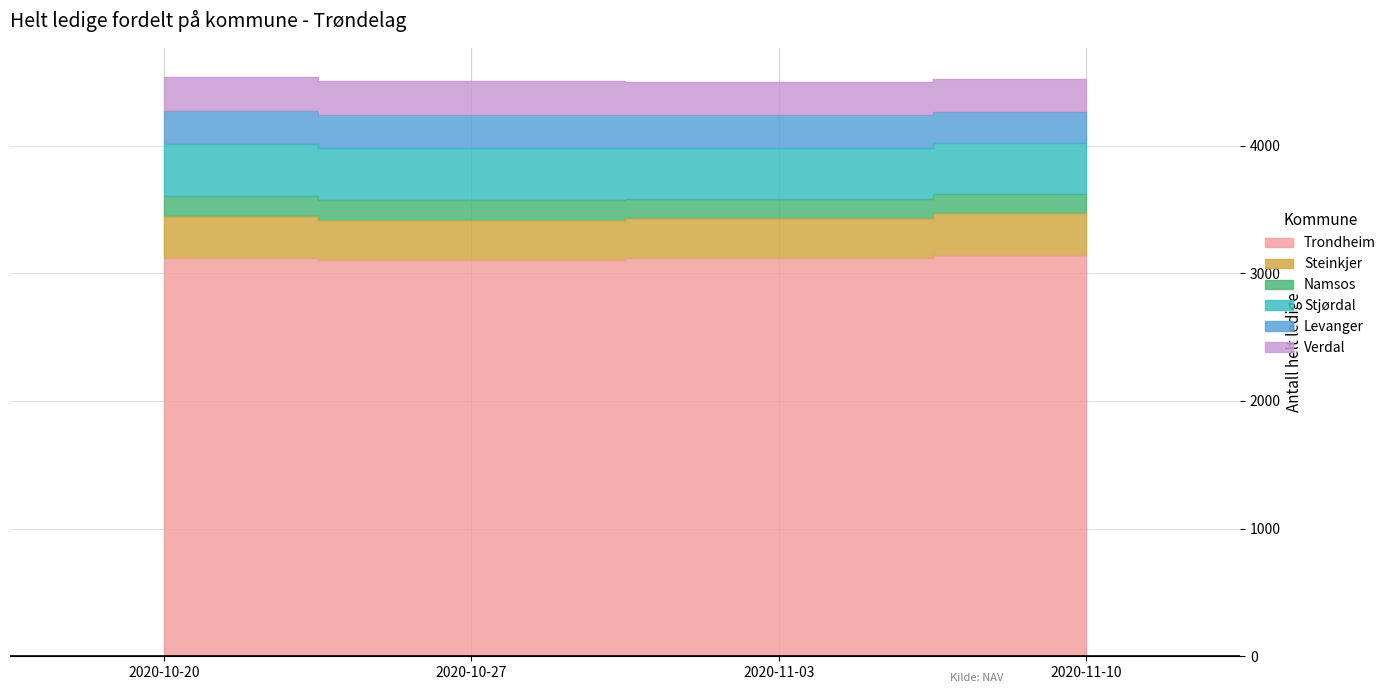

Rank the series by their maximum value, from lowest to highest.

Namsos, Levanger, Verdal, Steinkjer, Stjørdal, Trondheim